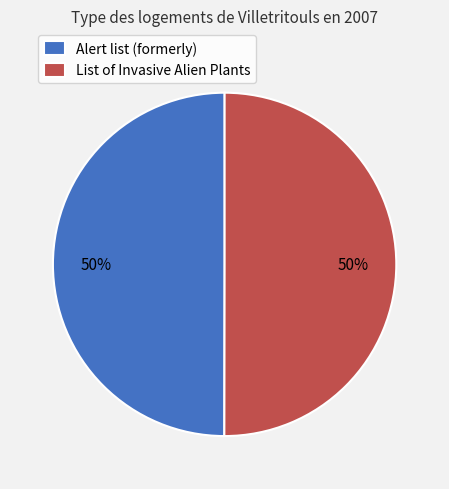

True or false: Alert list (formerly) accounts for 50% of the total.

True